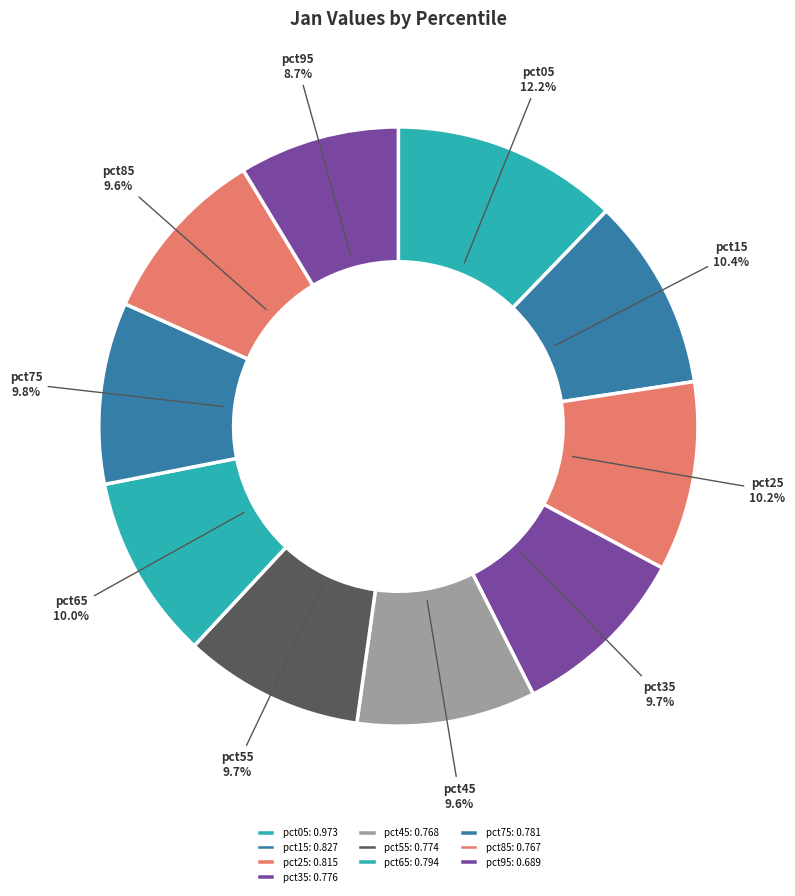

What portion of the pie excludes pct65?

90.0%